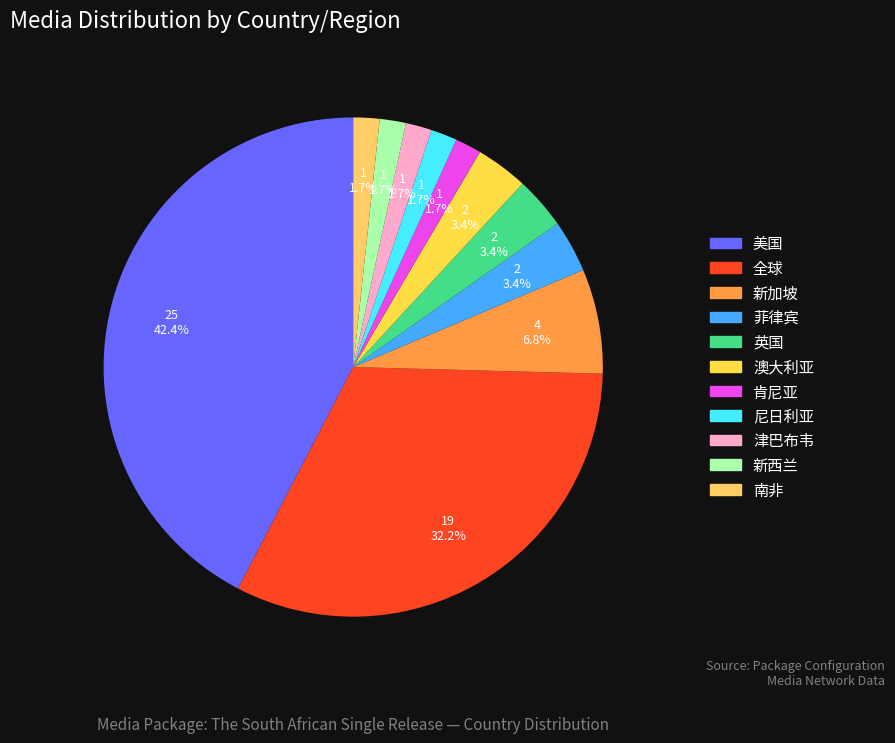

Count the number of slices in the pie.

11